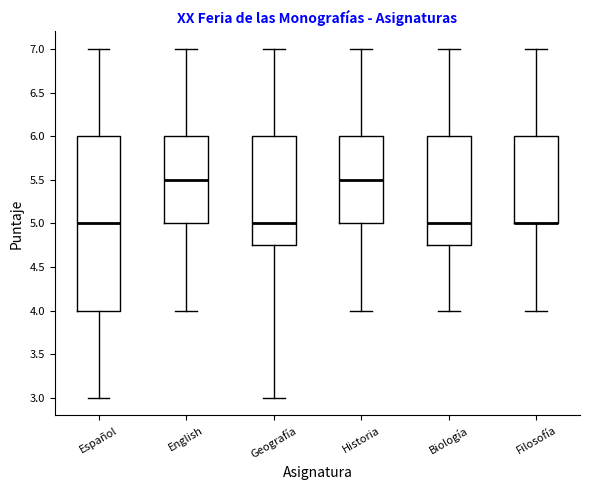

Reading left to right, read every box against the y-axis: the position of its median line, the range the box covers, and the ends of its whiskers. The values are not printed on the chart, so give them approximately, as read against the axis.

Español: median 5.00, box 4.00 to 6.00, whiskers 3.00 to 7.00
English: median 5.50, box 5.00 to 6.00, whiskers 4.00 to 7.00
Geografía: median 5.00, box 4.75 to 6.00, whiskers 3.00 to 7.00
Historia: median 5.50, box 5.00 to 6.00, whiskers 4.00 to 7.00
Biología: median 5.00, box 4.75 to 6.00, whiskers 4.00 to 7.00
Filosofía: median 5.00 (drawn on the box's lower edge), box 5.00 to 6.00, whiskers 4.00 to 7.00